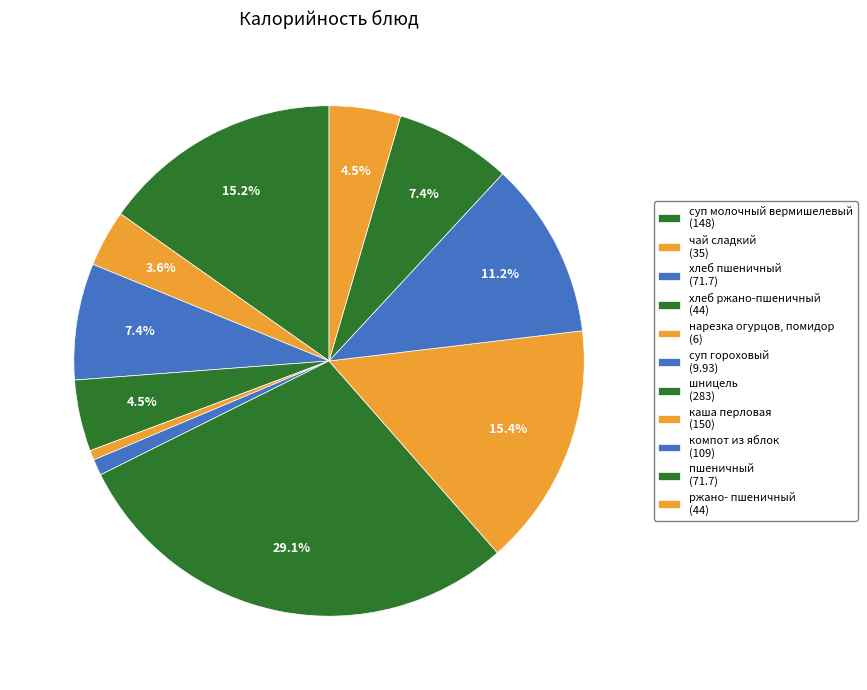

Count the number of slices in the pie.

11